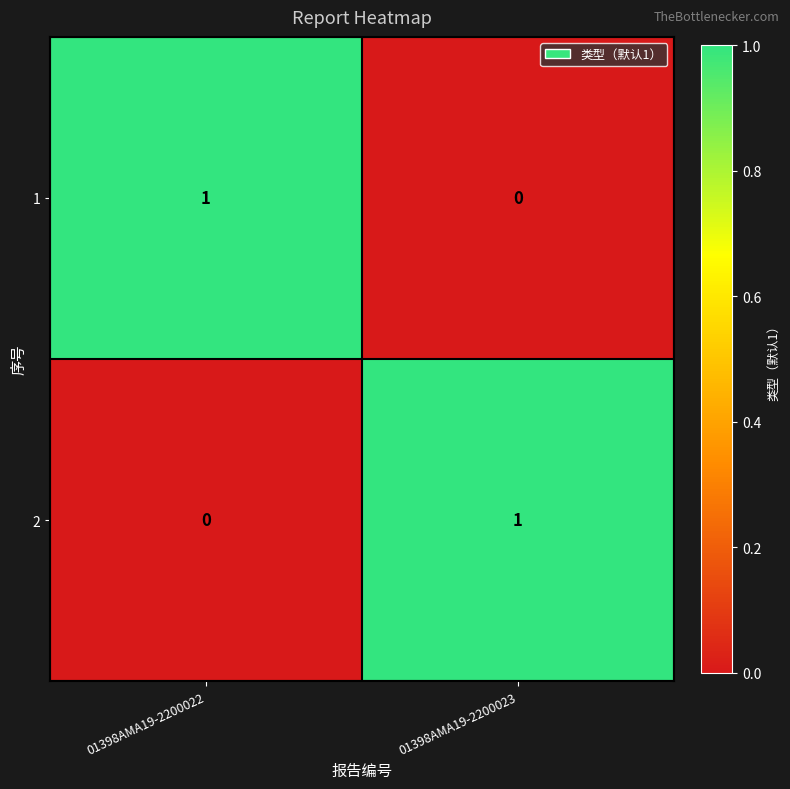

At which label is 2 closest to 0?

01398AMA19-2200022